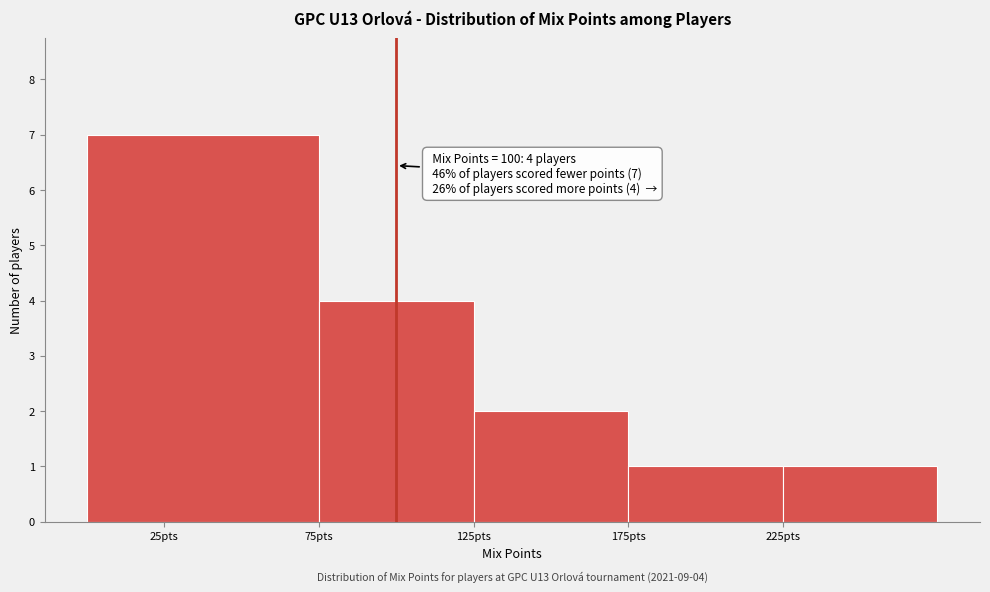

Over which range of the x-axis is the bar tallest?

0 to 75